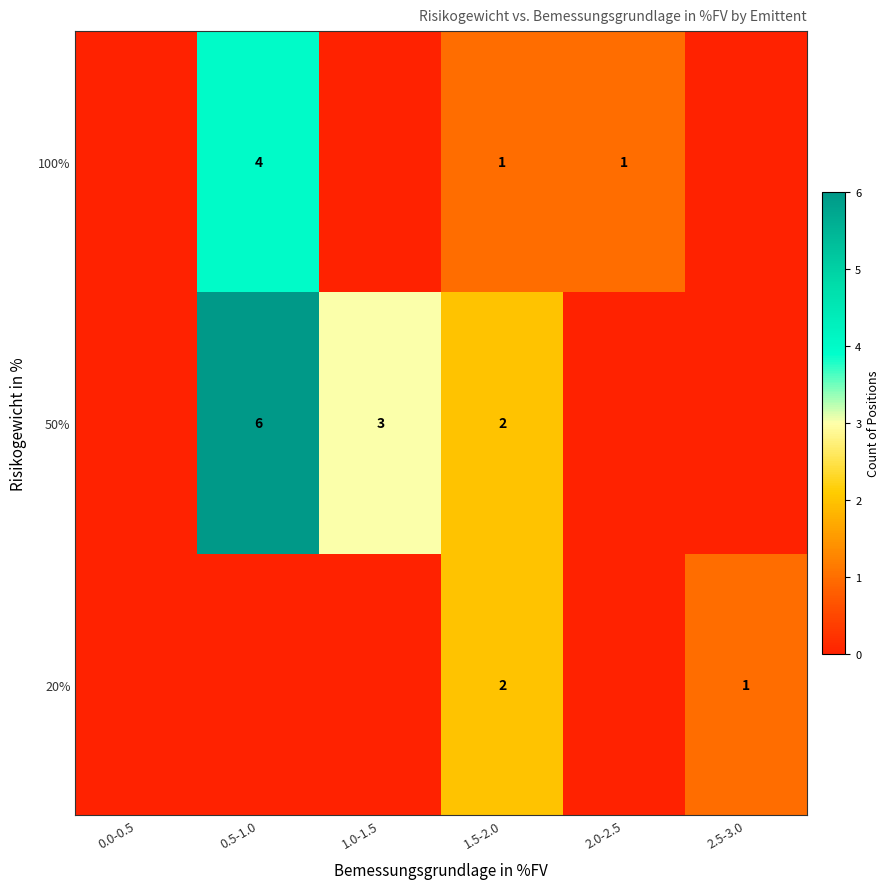

Rank the series at 1.0-1.5 from highest to lowest value.

row_1, row_0, row_2